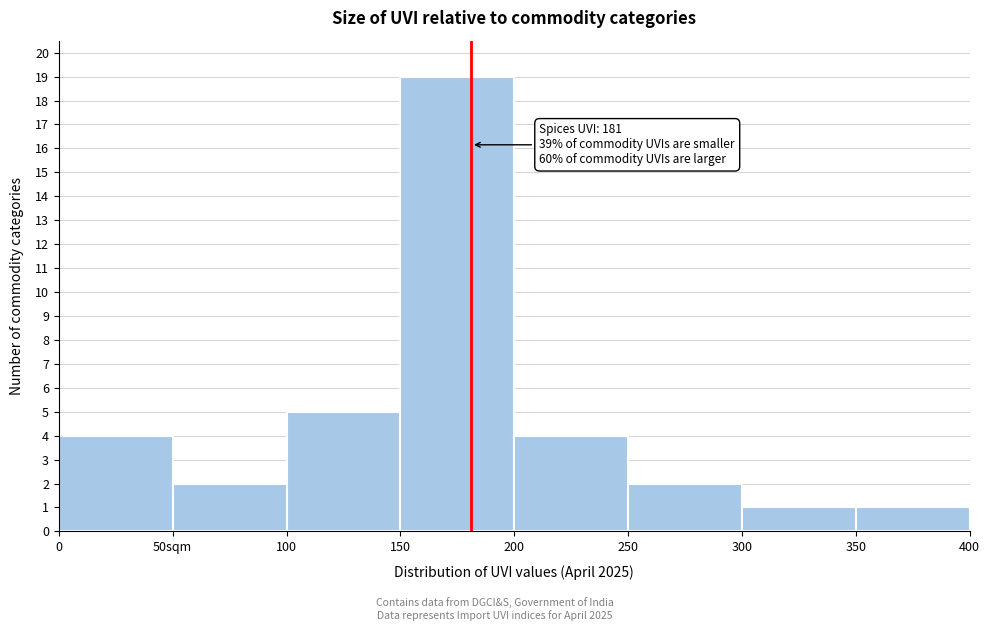

Reading left to right, transcribe all the data shown in this chart.

4	2	5	19	4	2	1	1